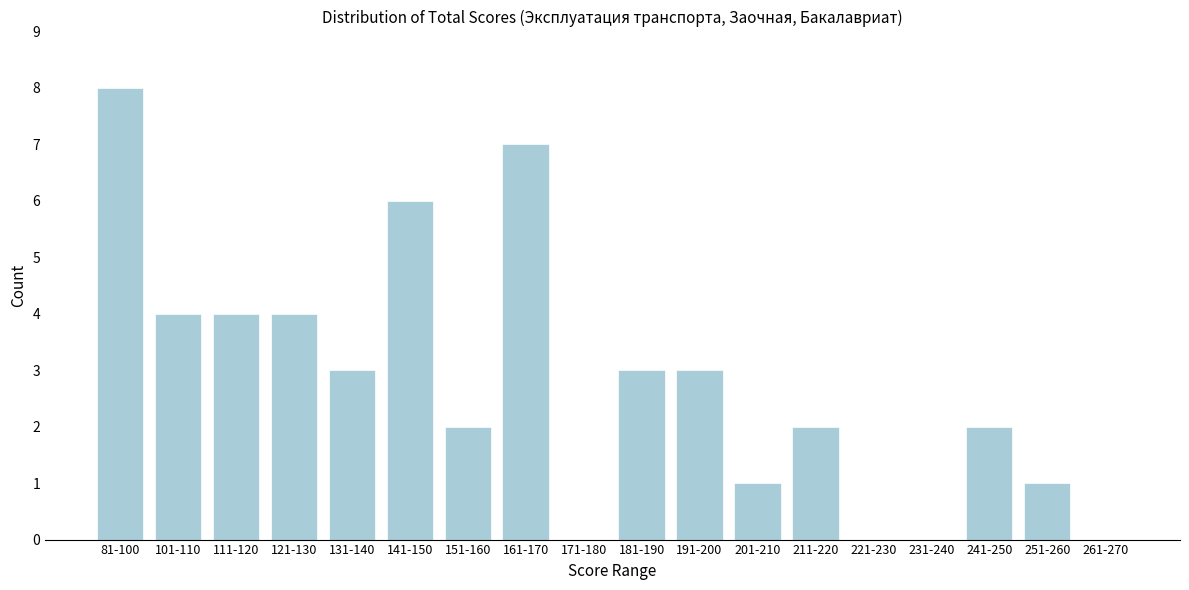

Reading right to left, what are all the values shown in this chart?

261-270=0	251-260=1	241-250=2	231-240=0	221-230=0	211-220=2	201-210=1	191-200=3	181-190=3	171-180=0	161-170=7	151-160=2	141-150=6	131-140=3	121-130=4	111-120=4	101-110=4	81-100=8